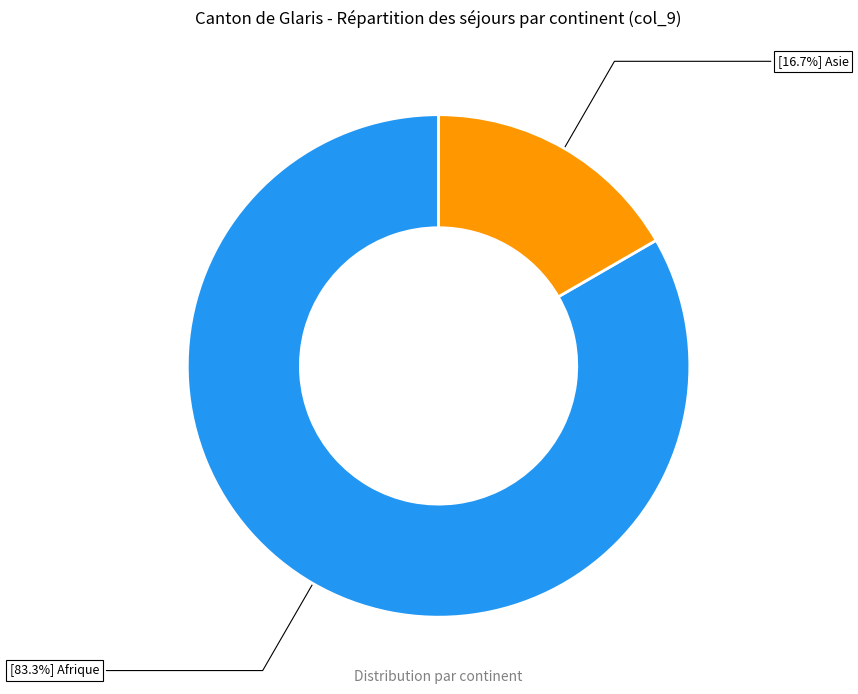

Is there a majority slice in this chart?

Yes